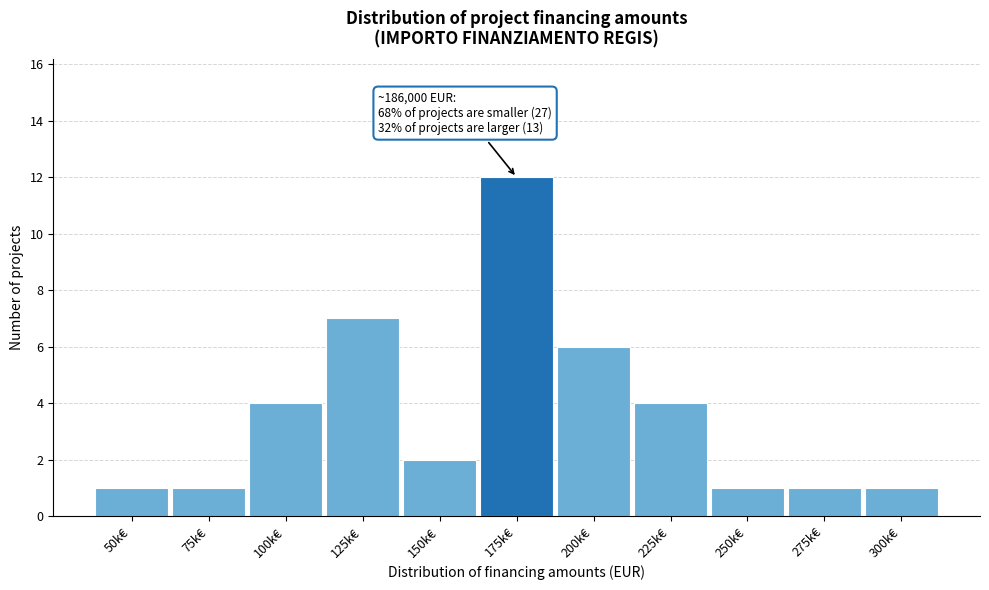

Reading left to right, list all the values displayed in this chart.

50k€=1	75k€=1	100k€=4	125k€=7	150k€=2	175k€=12	200k€=6	225k€=4	250k€=1	275k€=1	300k€=1